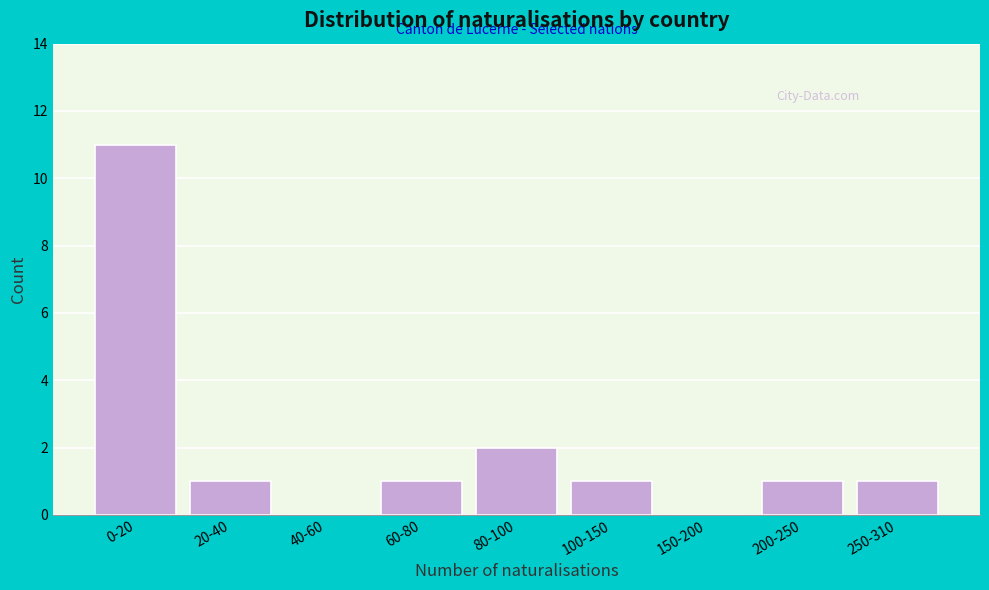

Reading right to left, what are all the values shown in this chart?

250-310=1	200-250=1	150-200=0	100-150=1	80-100=2	60-80=1	40-60=0	20-40=1	0-20=11